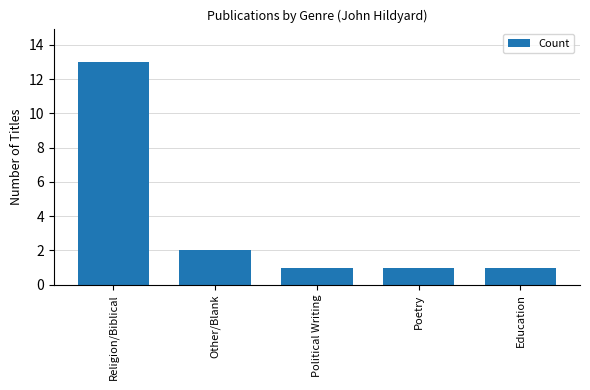

What is the average value?

4